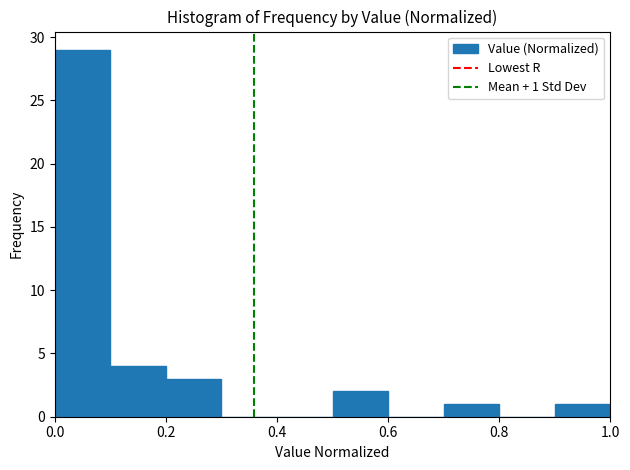

Which range on the x-axis has the tallest bar?

0.0 to 0.1